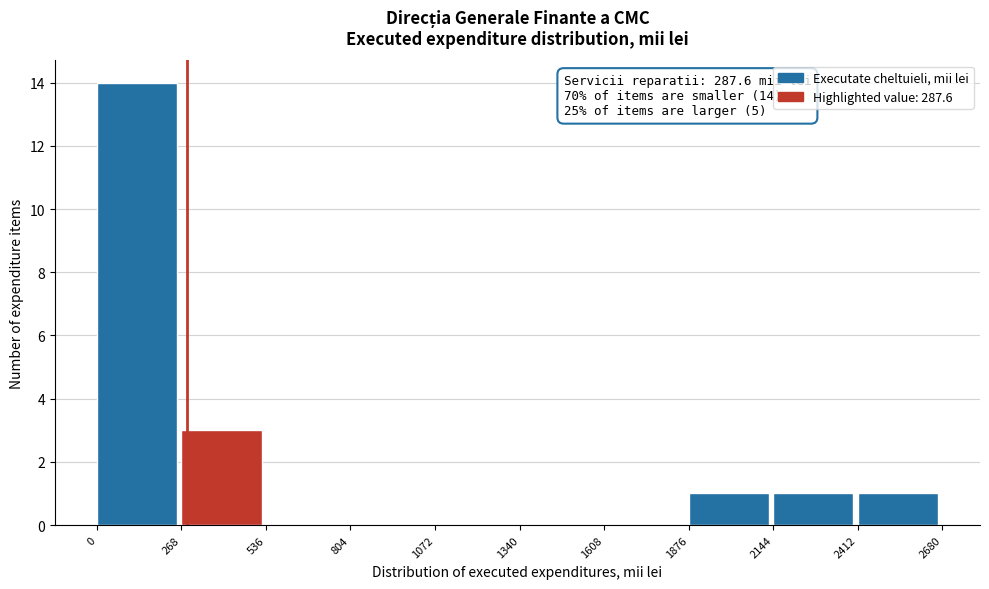

Which range on the x-axis has the tallest bar?

0 to 268